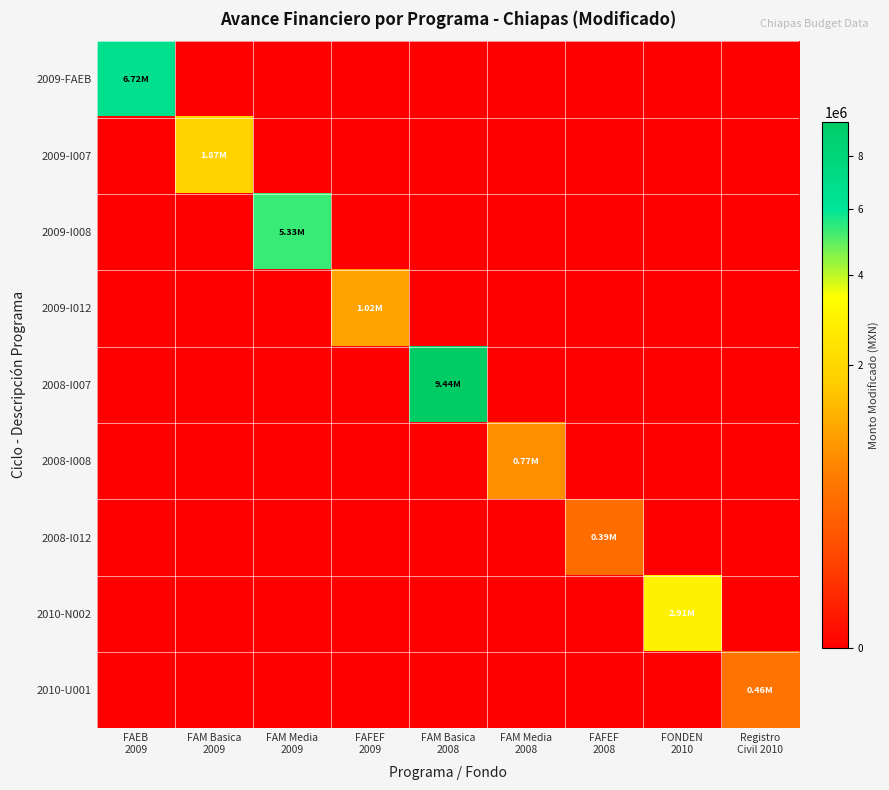

Reading left to right, list all the values displayed in this chart.

2009-FAEB: FAEB
2009=6717512.7	FAM Basica
2009=0.0	FAM Media
2009=0.0	FAFEF
2009=0.0	FAM Basica
2008=0.0	FAM Media
2008=0.0	FAFEF
2008=0.0	FONDEN
2010=0.0	Registro
Civil 2010=0.0
2009-I007: FAEB
2009=0.0	FAM Basica
2009=1870196.8	FAM Media
2009=0.0	FAFEF
2009=0.0	FAM Basica
2008=0.0	FAM Media
2008=0.0	FAFEF
2008=0.0	FONDEN
2010=0.0	Registro
Civil 2010=0.0
2009-I008: FAEB
2009=0.0	FAM Basica
2009=0.0	FAM Media
2009=5330133.7	FAFEF
2009=0.0	FAM Basica
2008=0.0	FAM Media
2008=0.0	FAFEF
2008=0.0	FONDEN
2010=0.0	Registro
Civil 2010=0.0
2009-I012: FAEB
2009=0.0	FAM Basica
2009=0.0	FAM Media
2009=0.0	FAFEF
2009=1024301.8	FAM Basica
2008=0.0	FAM Media
2008=0.0	FAFEF
2008=0.0	FONDEN
2010=0.0	Registro
Civil 2010=0.0
2008-I007: FAEB
2009=0.0	FAM Basica
2009=0.0	FAM Media
2009=0.0	FAFEF
2009=0.0	FAM Basica
2008=9442853.6	FAM Media
2008=0.0	FAFEF
2008=0.0	FONDEN
2010=0.0	Registro
Civil 2010=0.0
2008-I008: FAEB
2009=0.0	FAM Basica
2009=0.0	FAM Media
2009=0.0	FAFEF
2009=0.0	FAM Basica
2008=0.0	FAM Media
2008=772421.5	FAFEF
2008=0.0	FONDEN
2010=0.0	Registro
Civil 2010=0.0
2008-I012: FAEB
2009=0.0	FAM Basica
2009=0.0	FAM Media
2009=0.0	FAFEF
2009=0.0	FAM Basica
2008=0.0	FAM Media
2008=0.0	FAFEF
2008=390774.7	FONDEN
2010=0.0	Registro
Civil 2010=0.0
2010-N002: FAEB
2009=0.0	FAM Basica
2009=0.0	FAM Media
2009=0.0	FAFEF
2009=0.0	FAM Basica
2008=0.0	FAM Media
2008=0.0	FAFEF
2008=0.0	FONDEN
2010=2912059.4	Registro
Civil 2010=0.0
2010-U001: FAEB
2009=0.0	FAM Basica
2009=0.0	FAM Media
2009=0.0	FAFEF
2009=0.0	FAM Basica
2008=0.0	FAM Media
2008=0.0	FAFEF
2008=0.0	FONDEN
2010=0.0	Registro
Civil 2010=461255.1